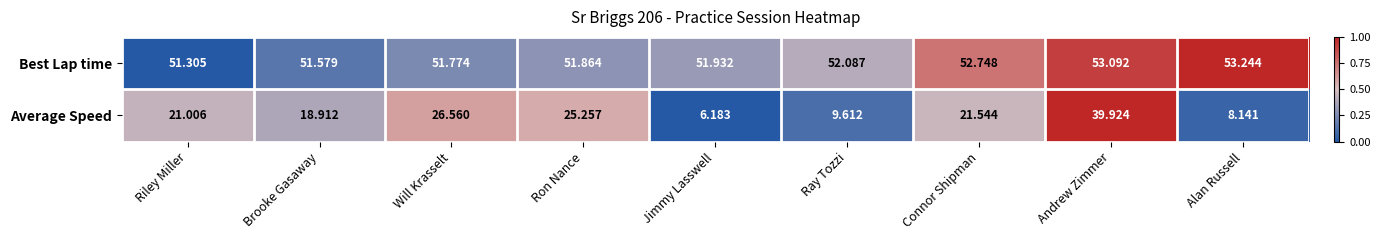

Which series has the widest spread of values?

Average Speed